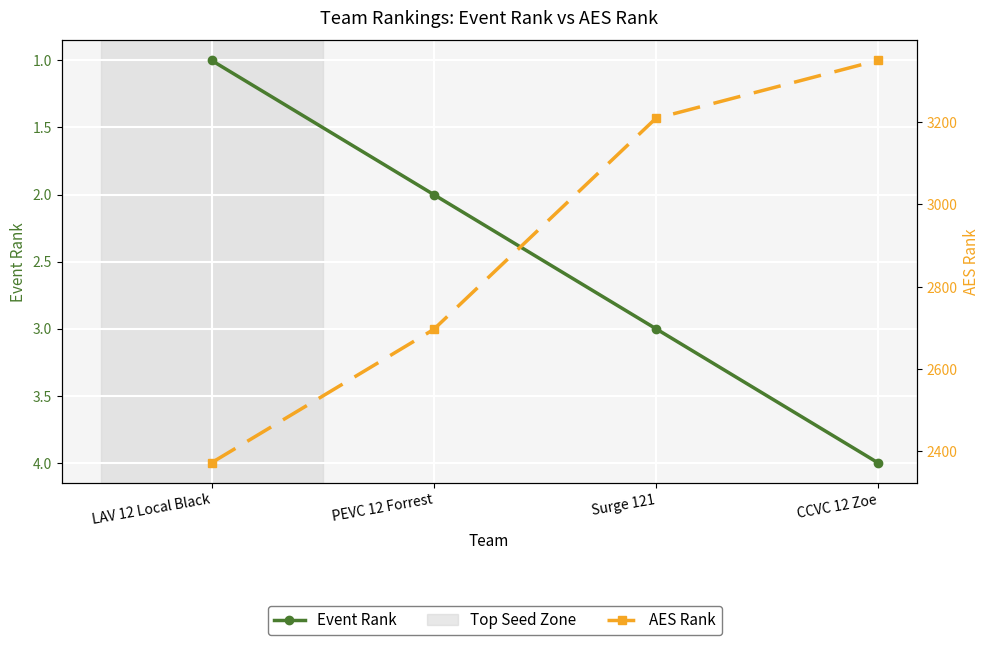

At which label does AES Rank first exceed 3209?

CCVC 12 Zoe